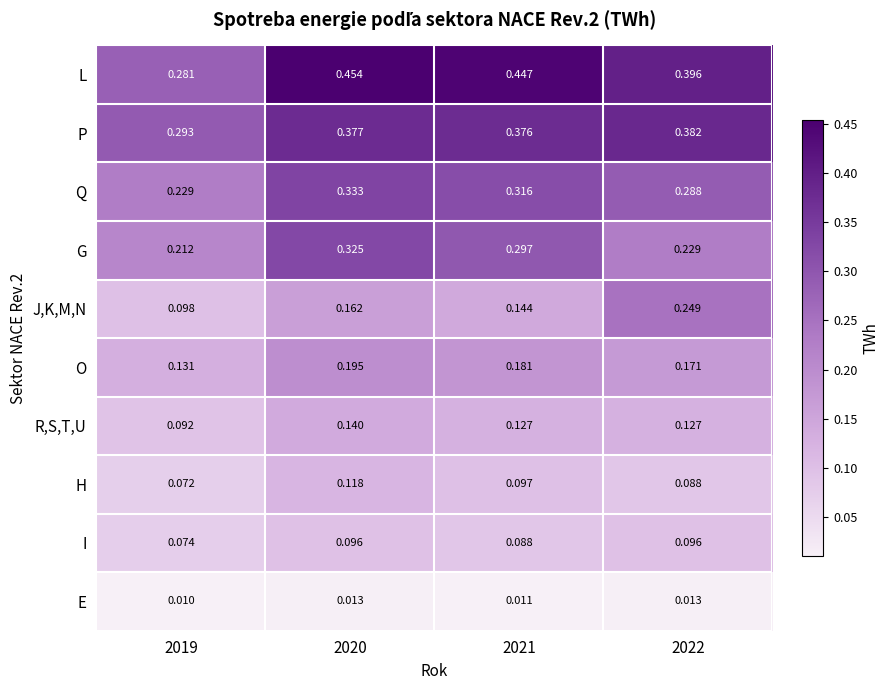

List the series in order of their peak value, lowest first.

E, I, H, R,S,T,U, O, J,K,M,N, G, Q, P, L